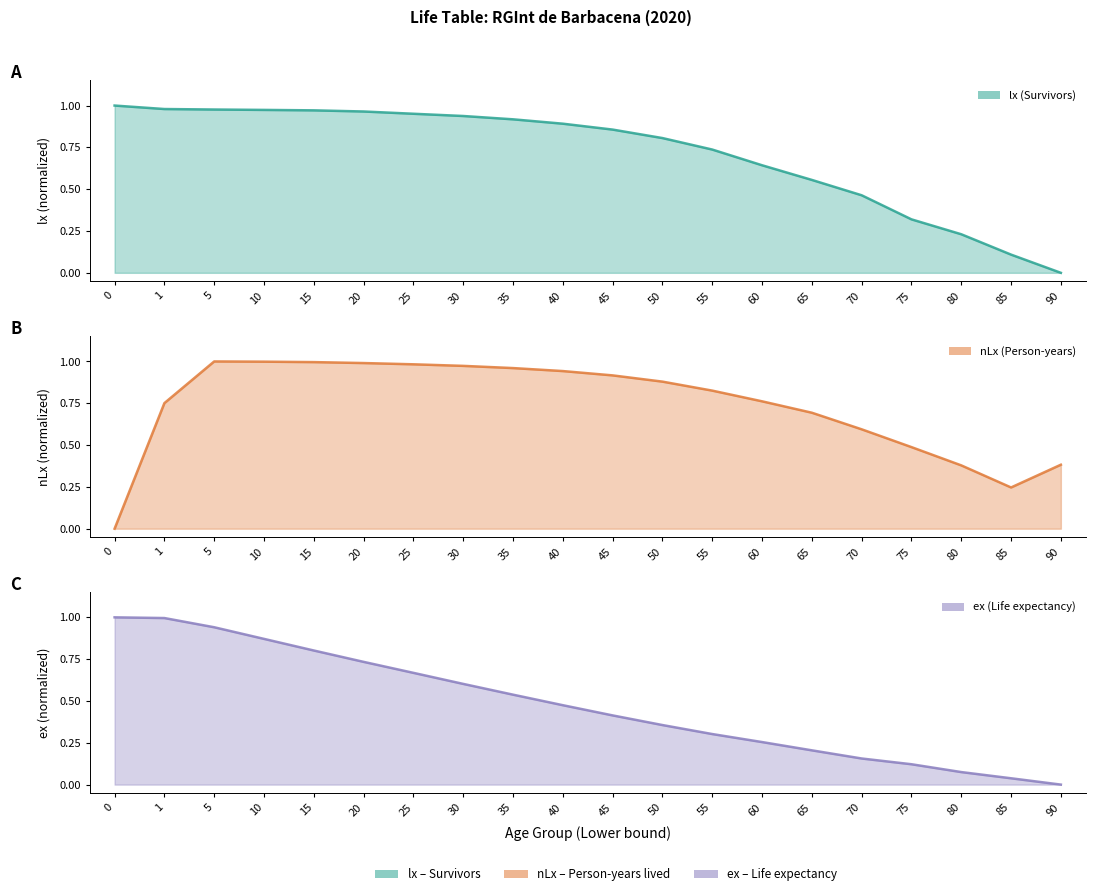

Rank the categories by ex (Life expectancy) value from lowest to highest.

90, 85, 80, 75, 70, 65, 60, 55, 50, 45, 40, 35, 30, 25, 20, 15, 10, 5, 1, 0